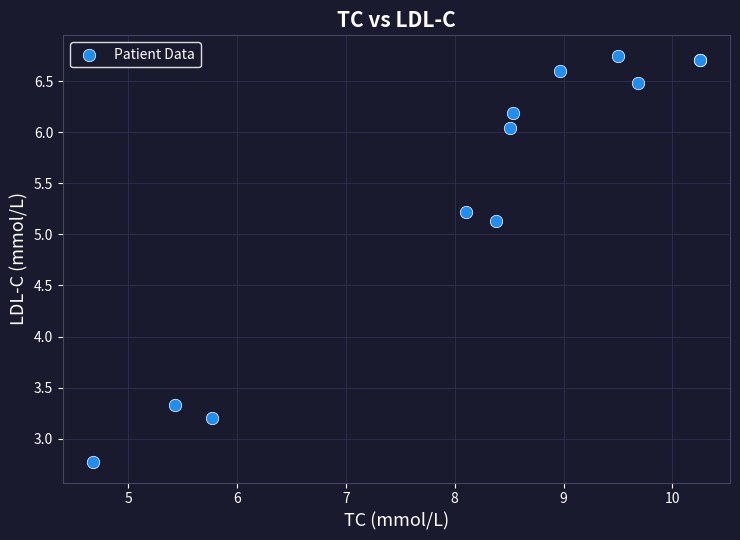

What Y value in the scatter plot is closest to 4?

3.3